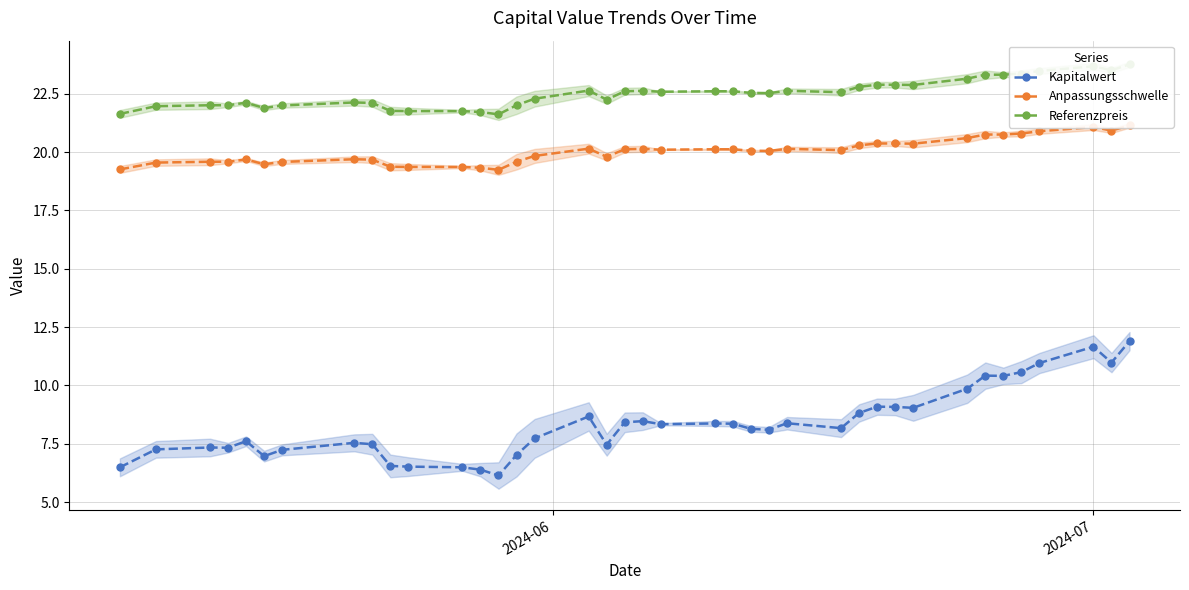

What is the value of the Kapitalwert point at the 19th from the left?

8.4